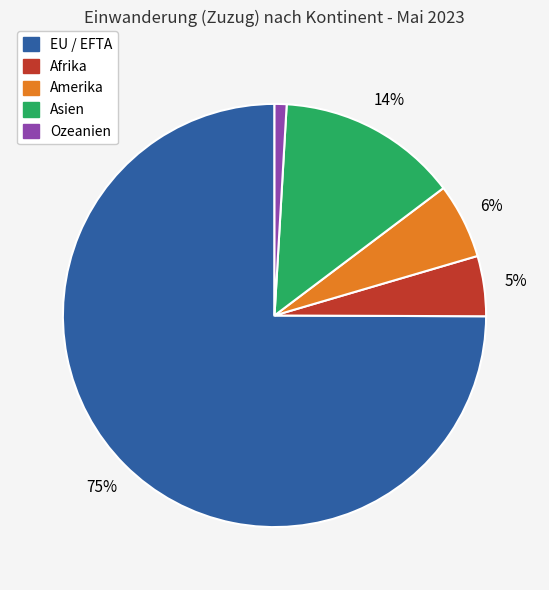

Combined, do Asien and EU / EFTA account for over 50%?

Yes